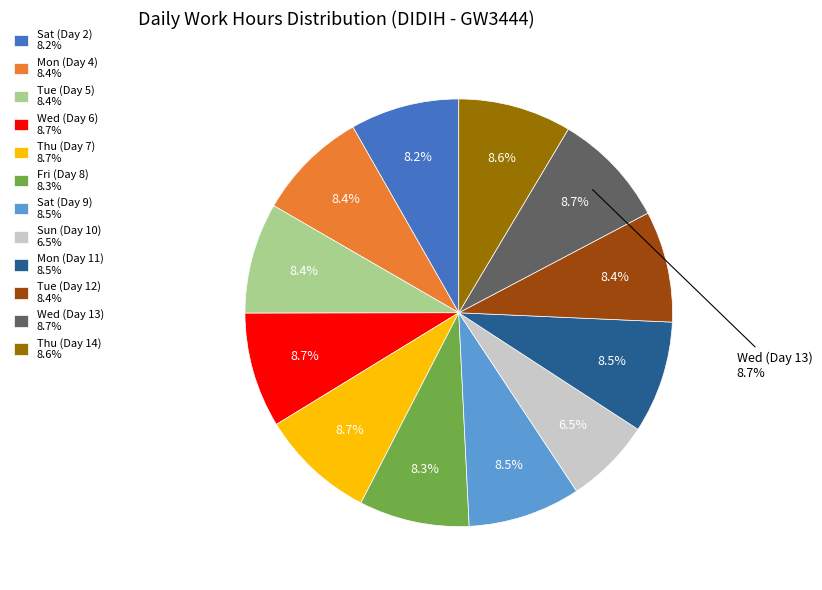

Rank the categories by value from lowest to highest.

Sun (Day 10), Sat (Day 2), Fri (Day 8), Tue (Day 5), Mon (Day 4), Tue (Day 12), Mon (Day 11), Sat (Day 9), Thu (Day 14), Thu (Day 7), Wed (Day 6), Wed (Day 13)